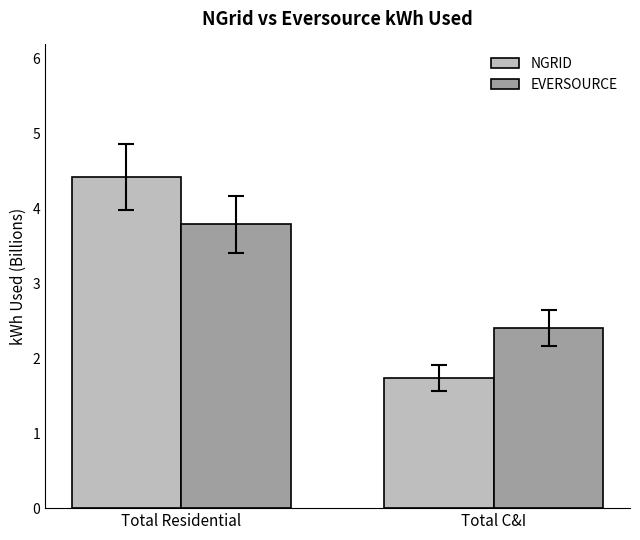

What are all the series names shown in the legend?

NGRID, EVERSOURCE